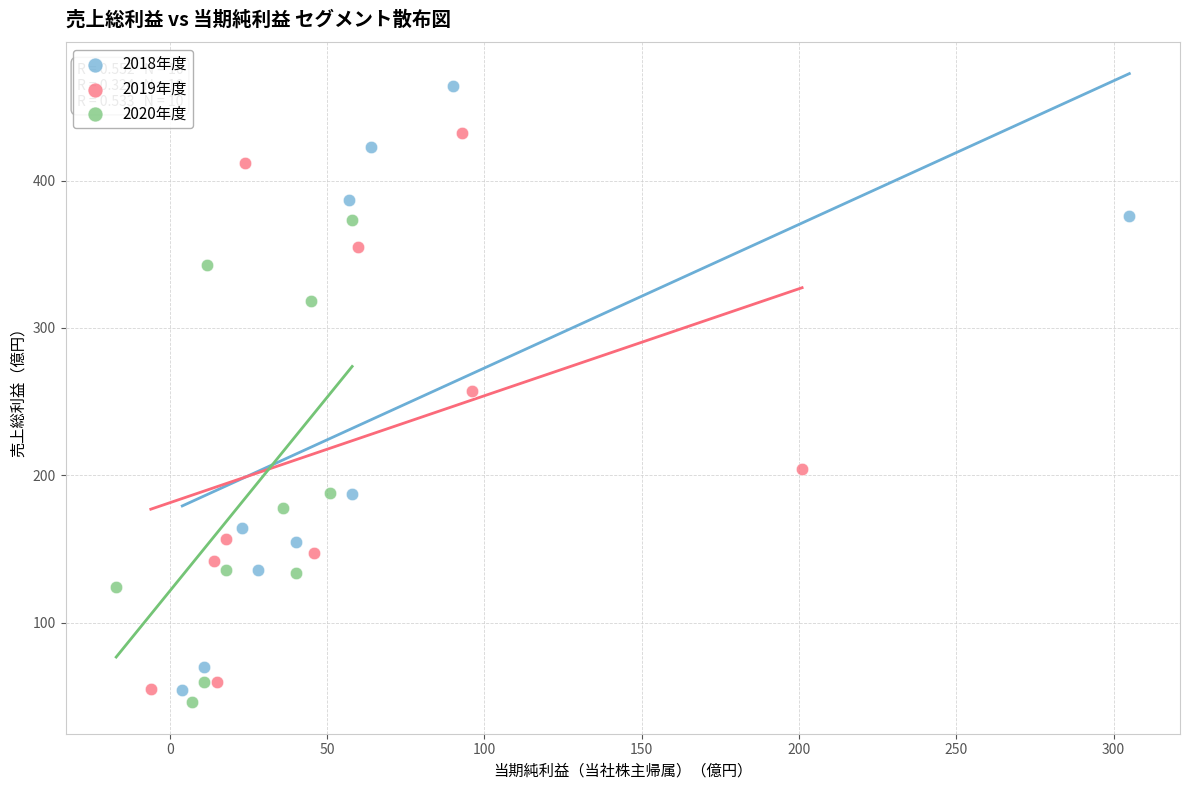

Which series has the largest Y range (max minus min)?

2018年度